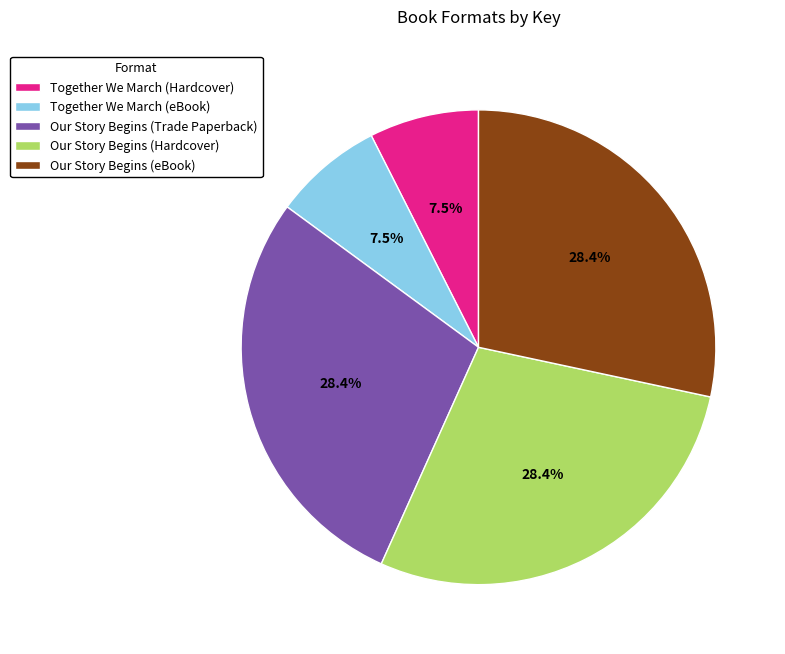

How many slices are in this pie chart?

5